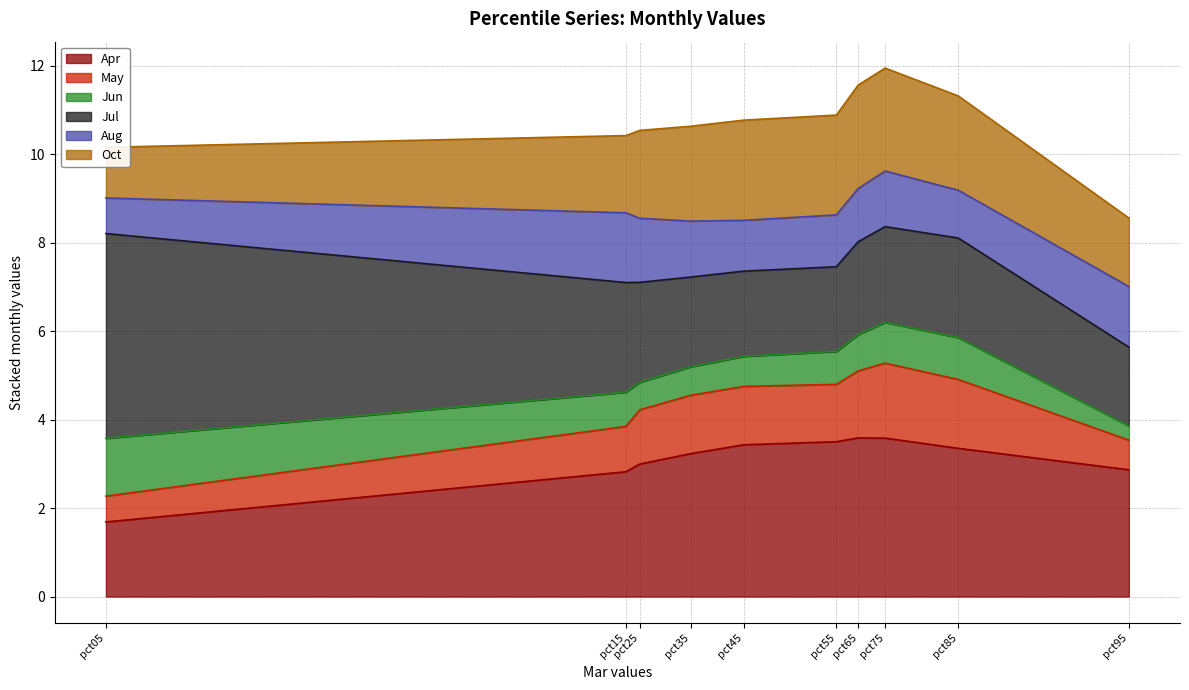

Which label corresponds to the smallest value in the chart?

pct05